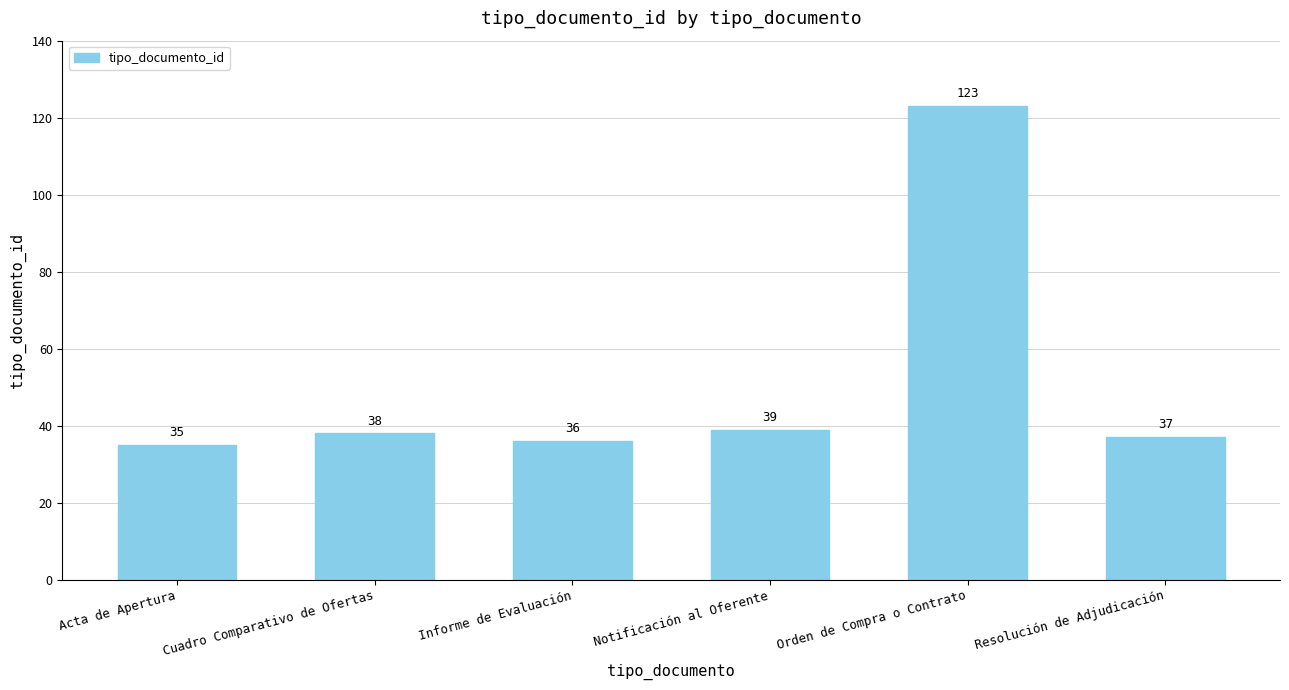

The value at Resolución de Adjudicación is 23. True or false?

False